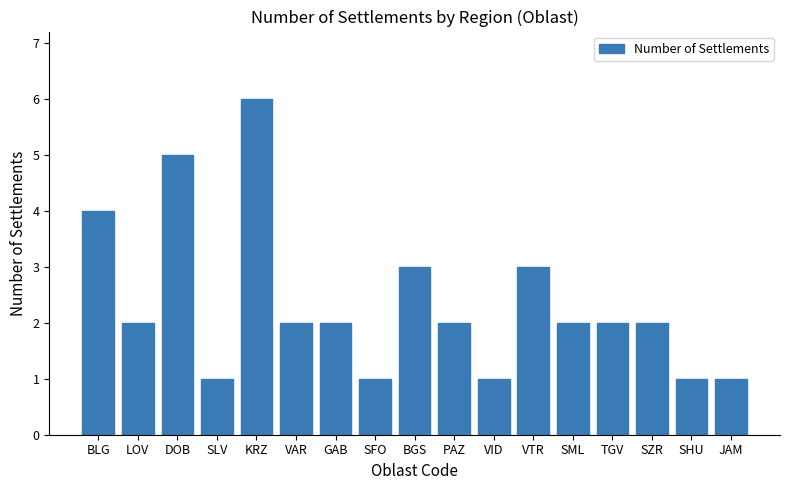

Approximately how many times larger is the value at VID compared to BGS?

0.3